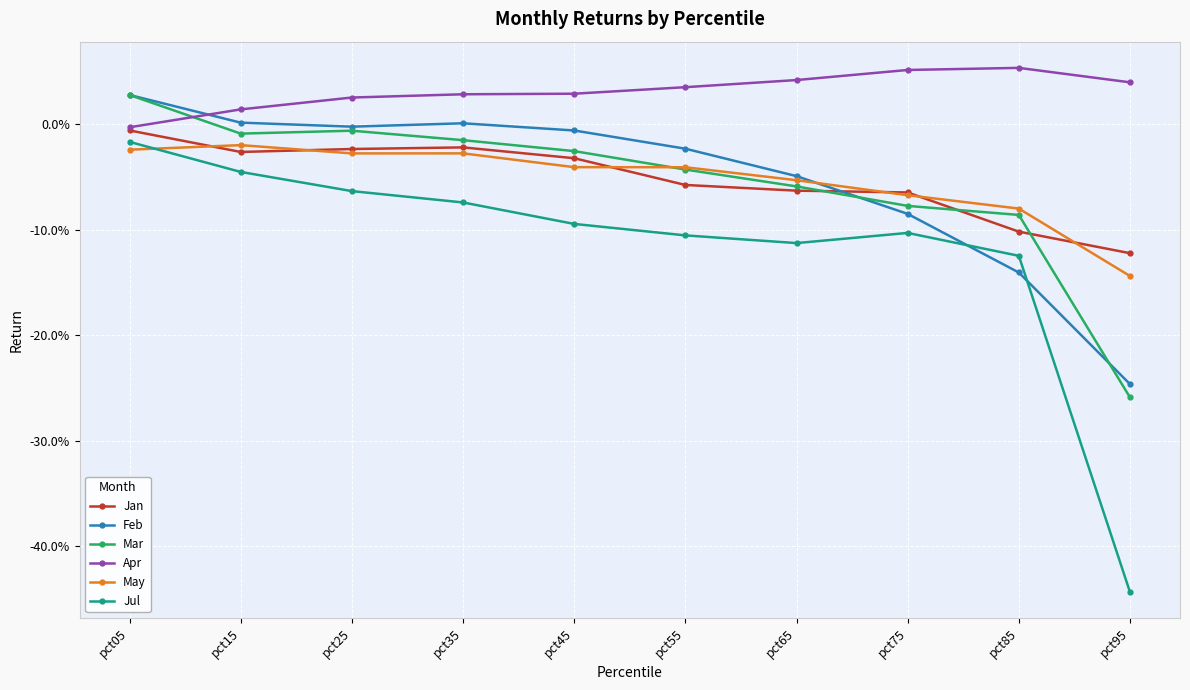

At which label does Feb reach its peak?

pct05